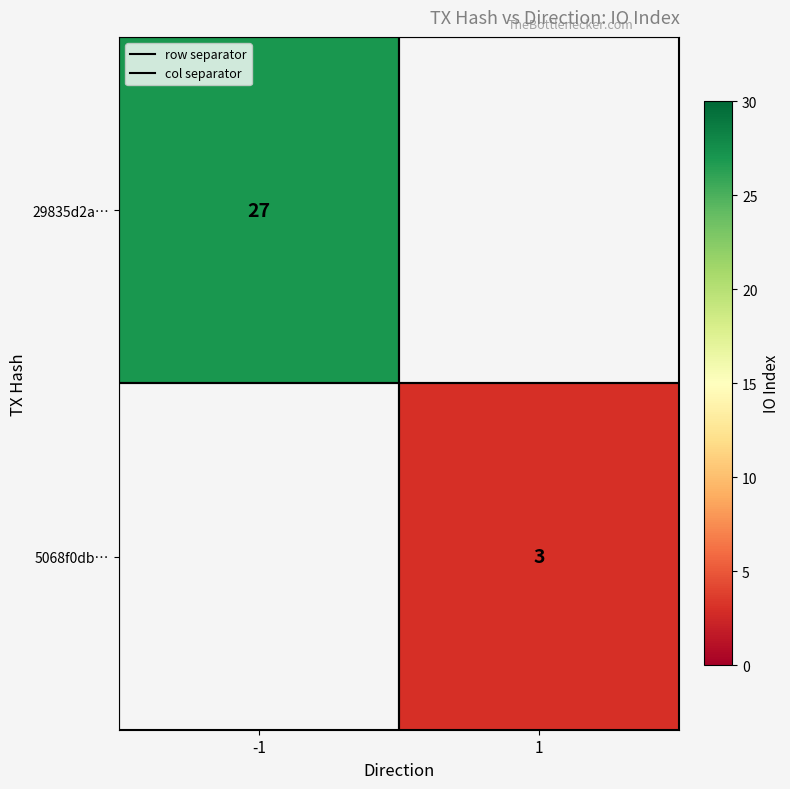

List the labels in order of 29835d2a… value, smallest first.

-1, 1